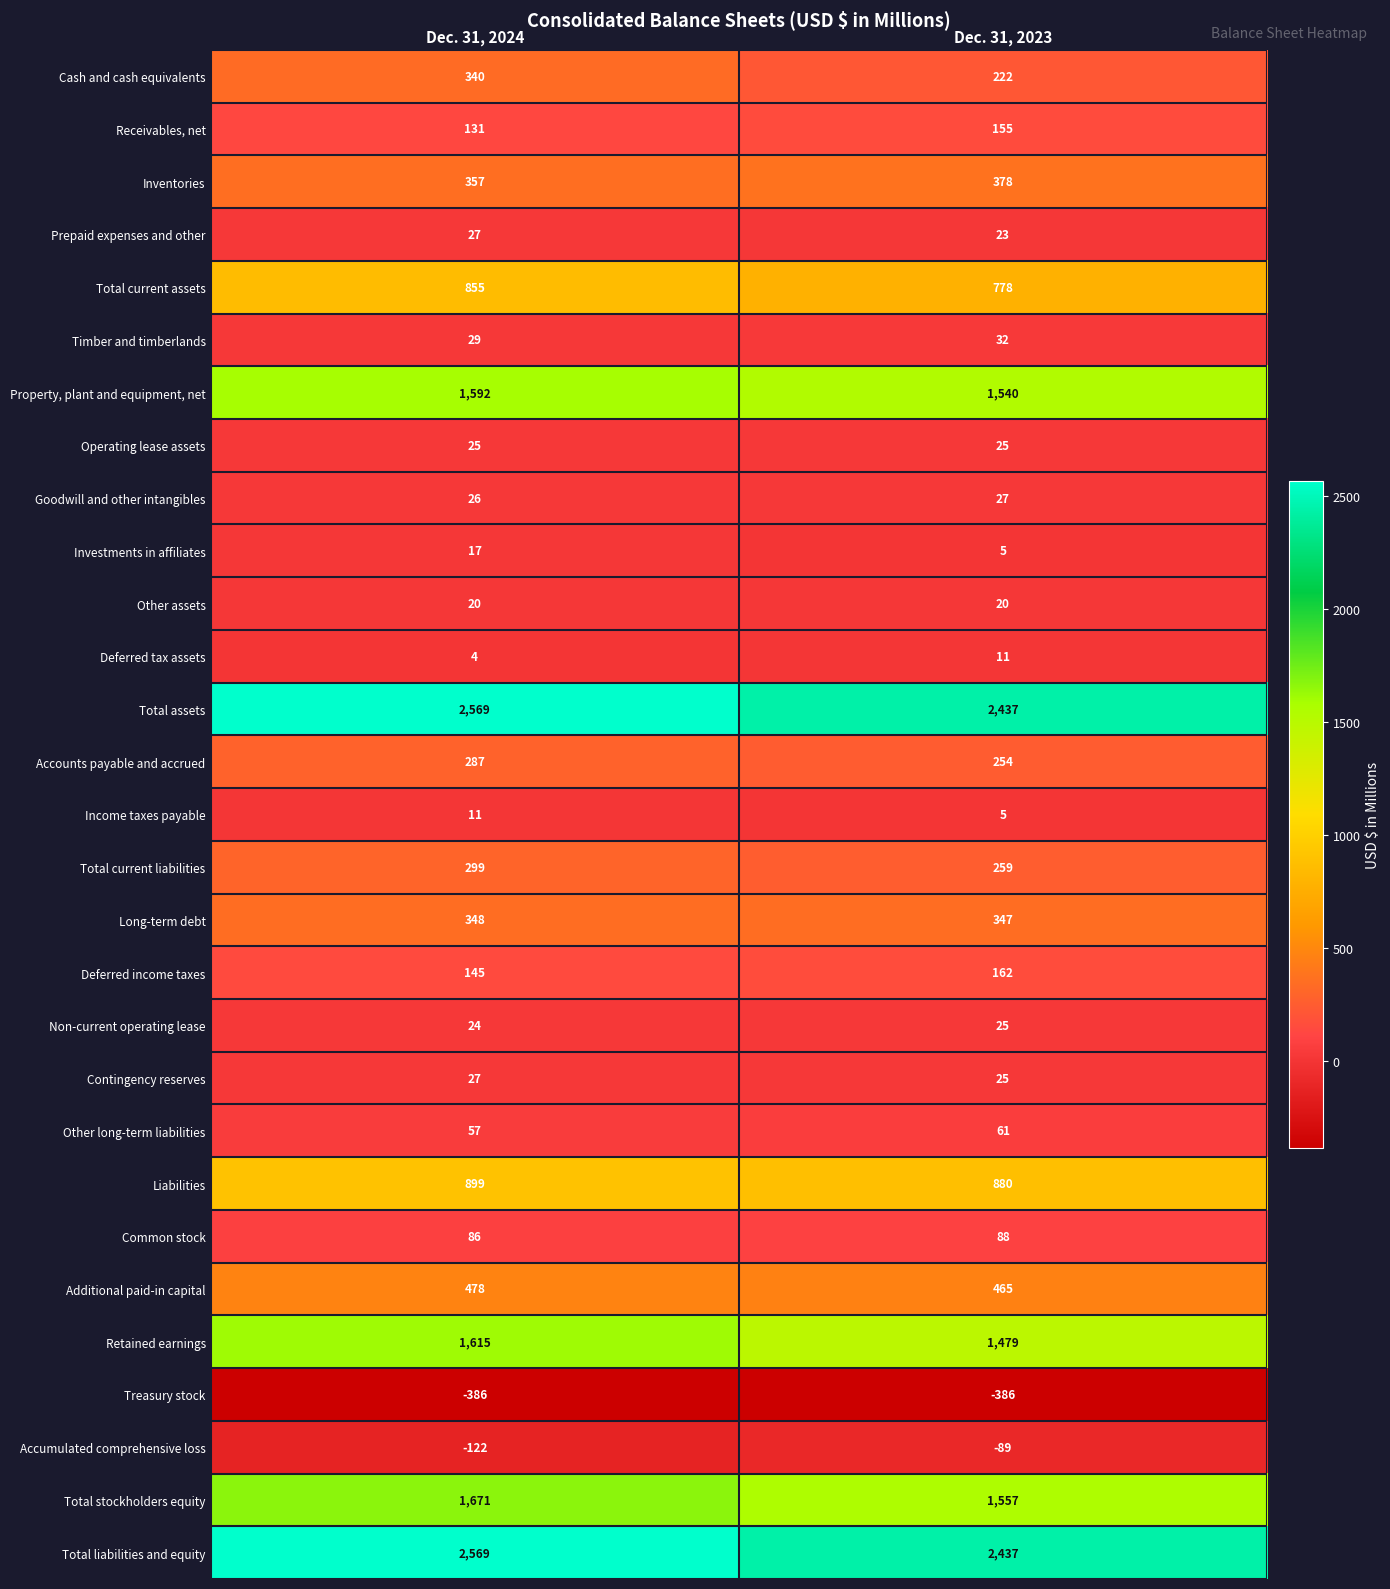

Which series has the widest spread of values?

Retained earnings